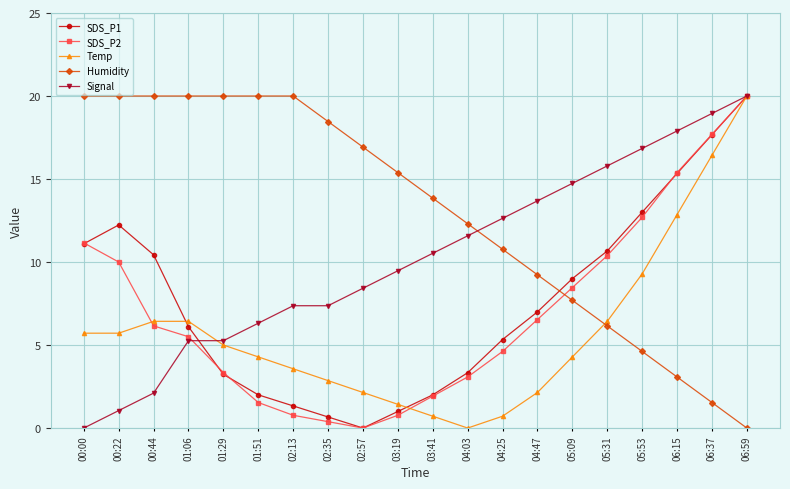

Which series has the largest total across all categories?

Humidity